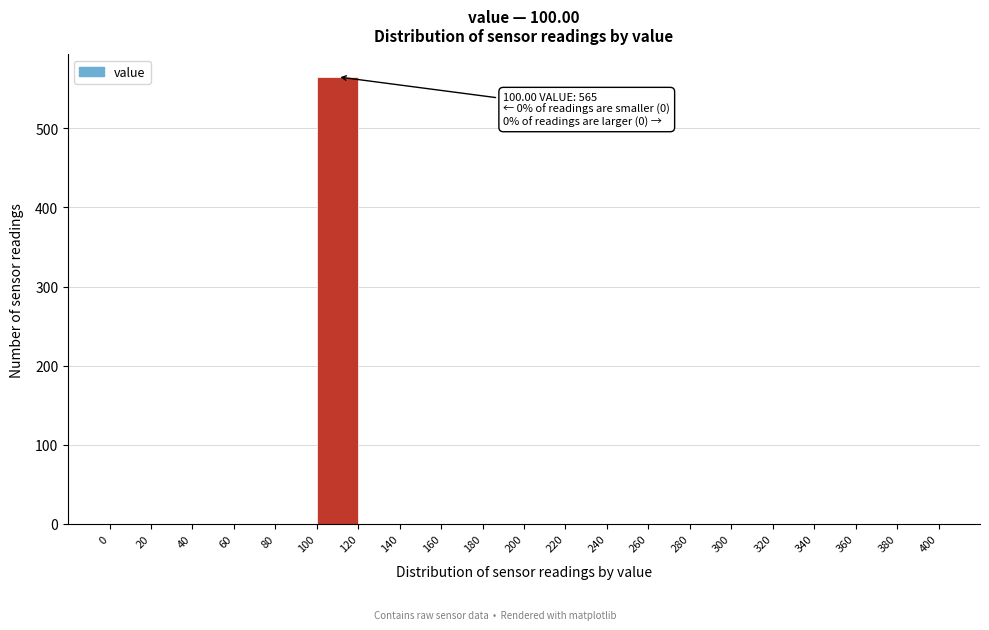

Over which range of the x-axis is the bar tallest?

100 to 120